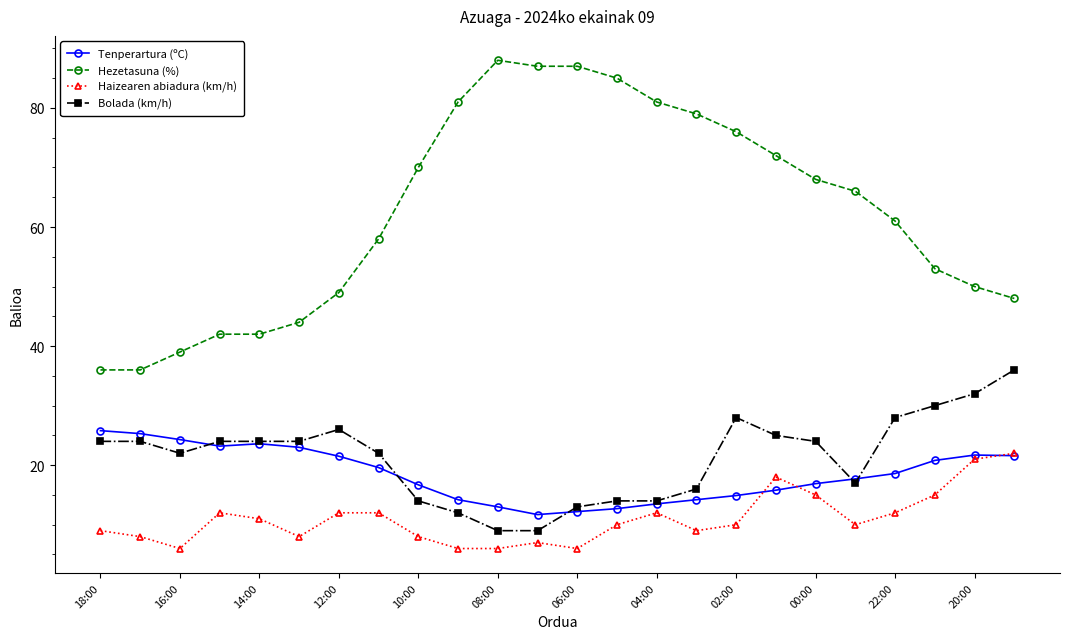

What is the value of the Haizearen abiadura (km/h) point at the 15th from the left?

12.0